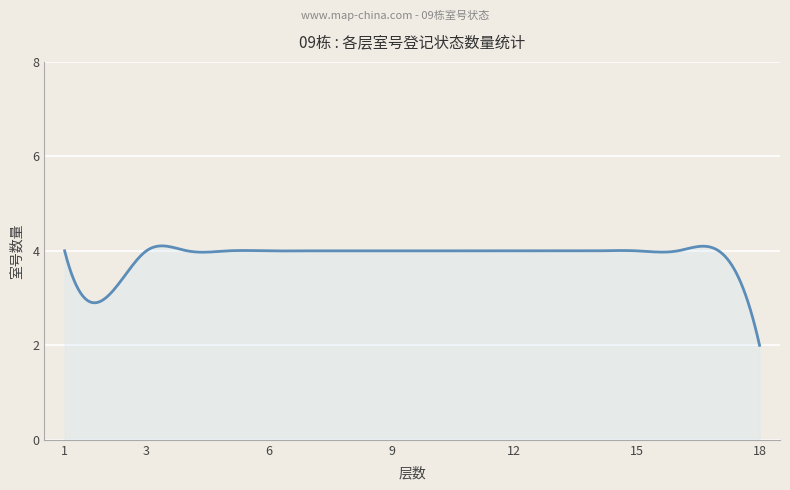

How many lines are shown in the chart?

1